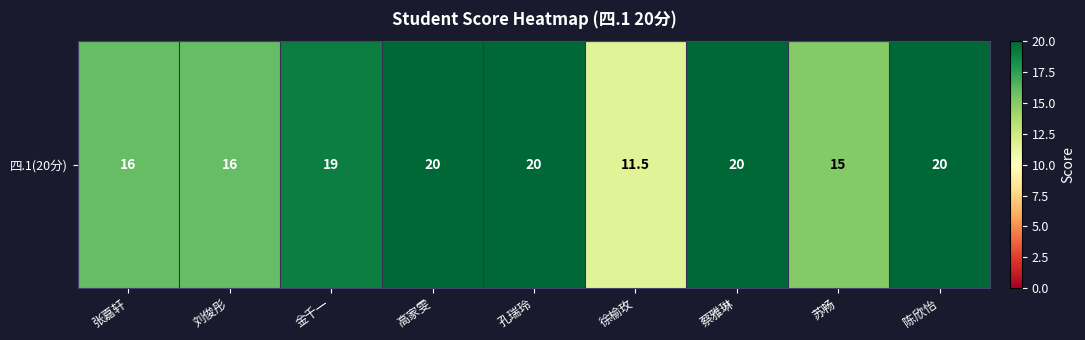

What is the sum of all values?

157.5